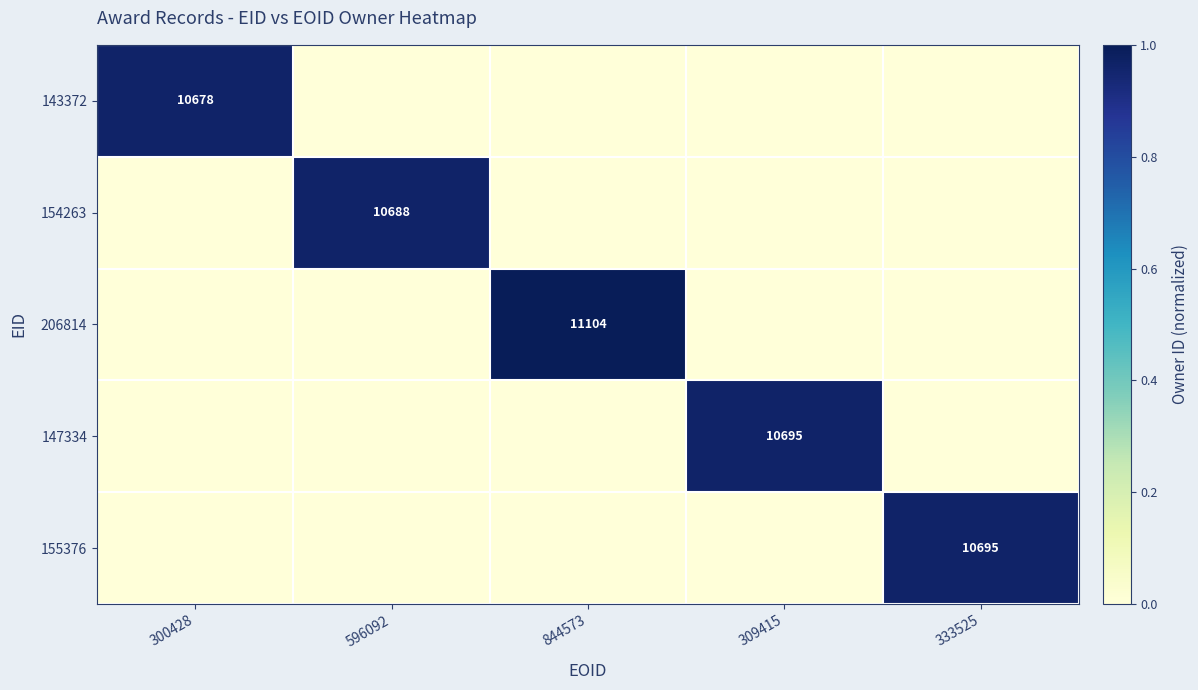

Where is 206814 nearest to the value 0?

300428